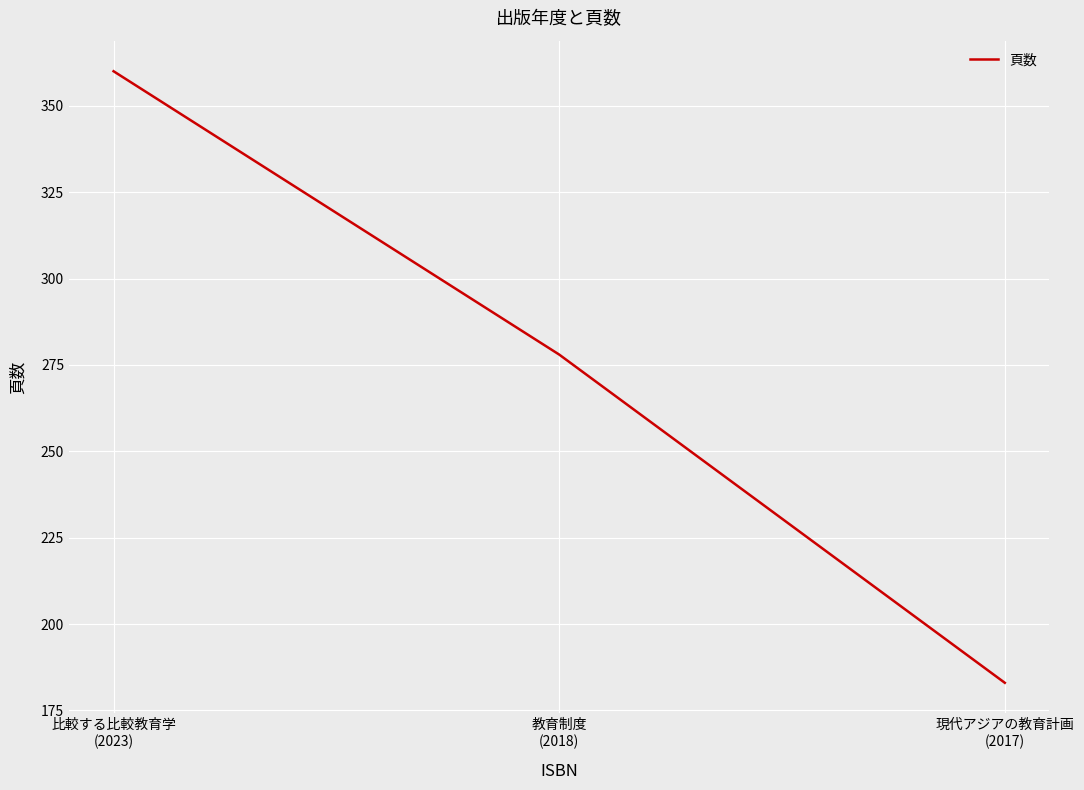

What is the greatest value displayed?

360